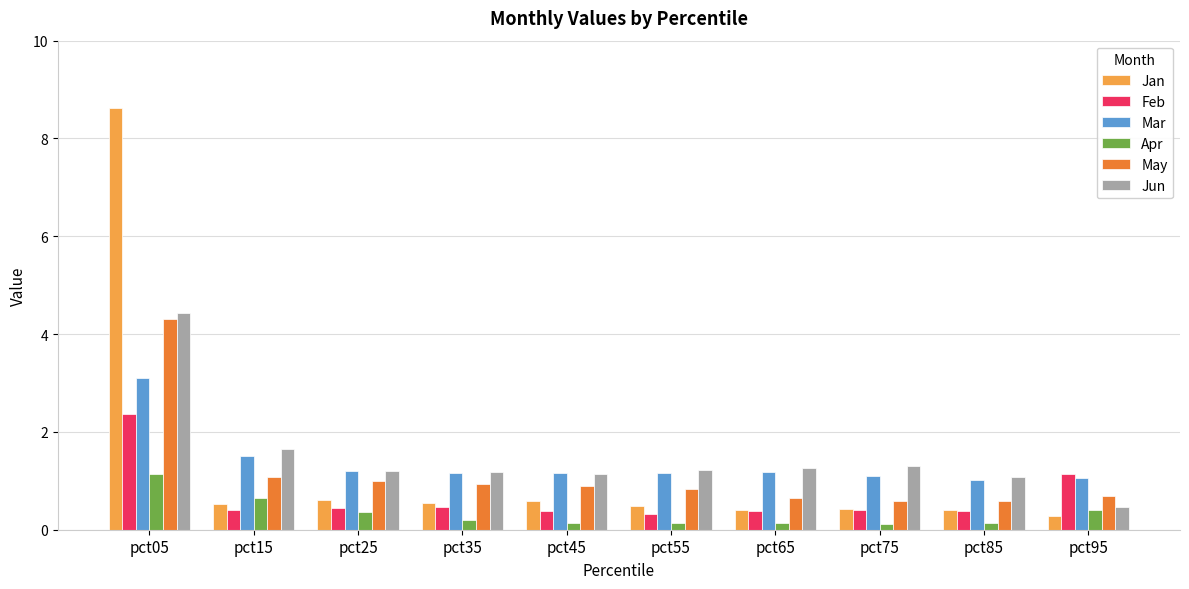

The value of Jan at pct85 is 0.4. True or false?

True